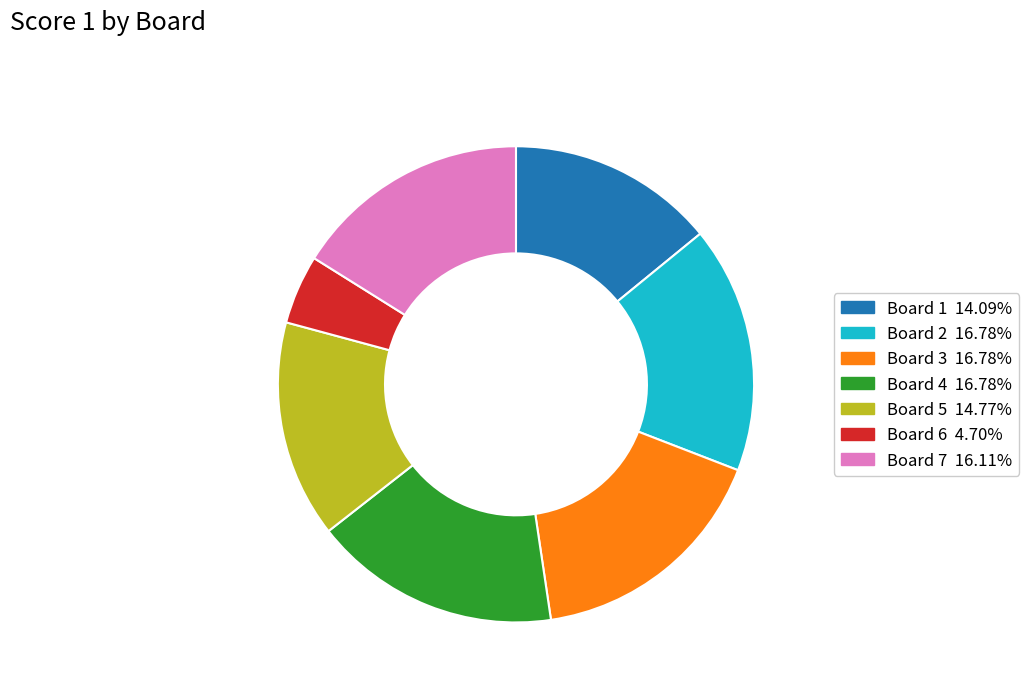

What is the ratio of the value at Board 7 to the value at Board 2?

1.0